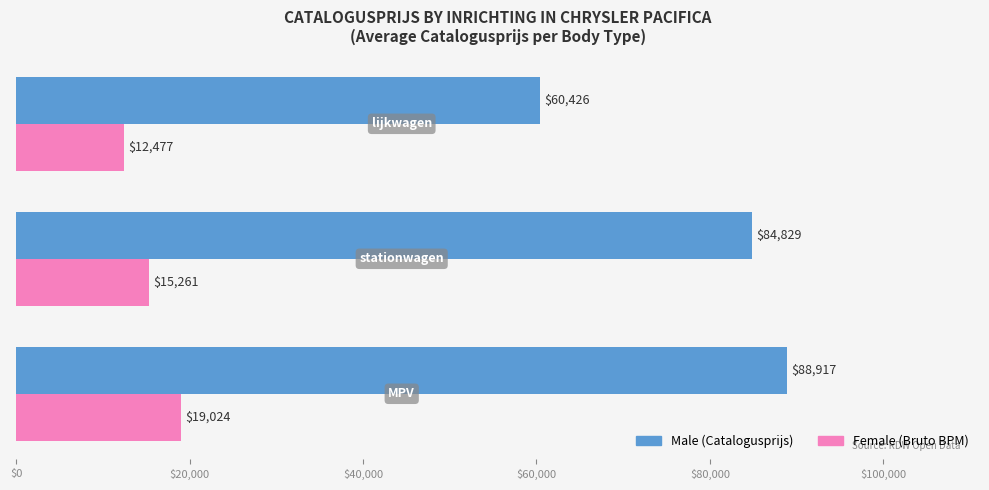

What is the smallest value displayed?

12477